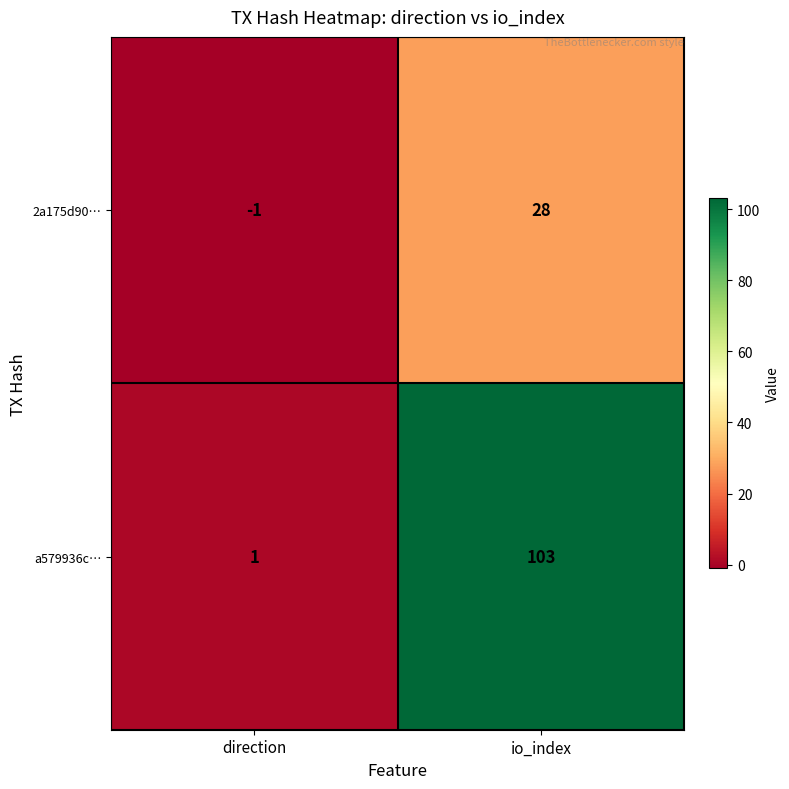

The 2a175d90… series shows 44 at io_index. True or false?

False